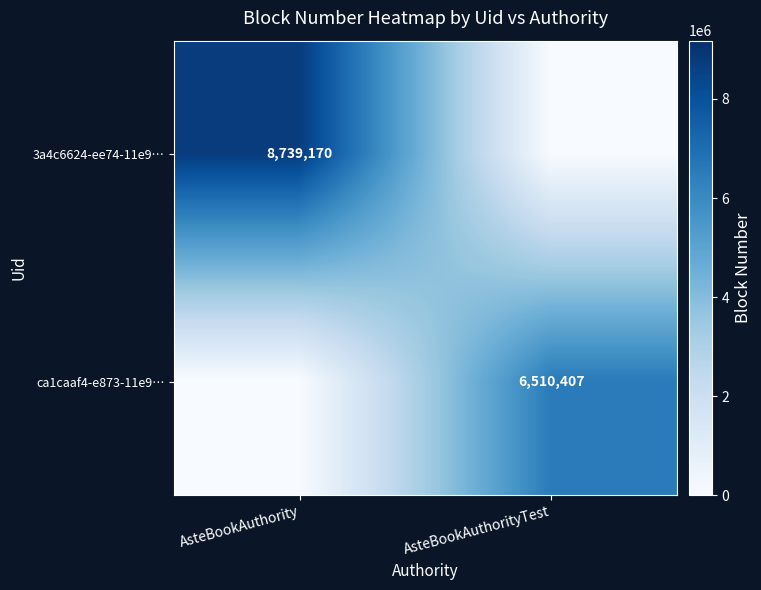

Between AsteBookAuthority and AsteBookAuthorityTest, which is larger?

AsteBookAuthority